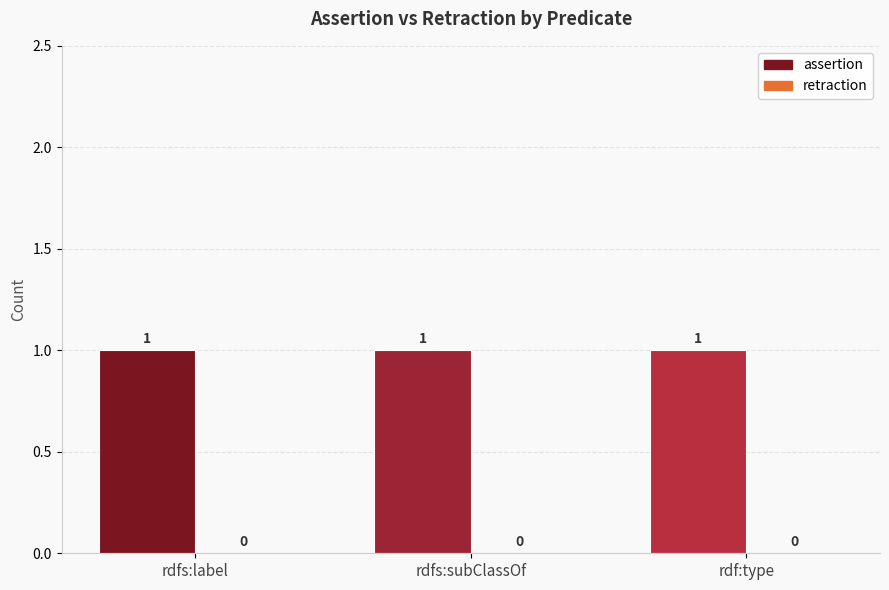

Count the number of categories in the chart.

3